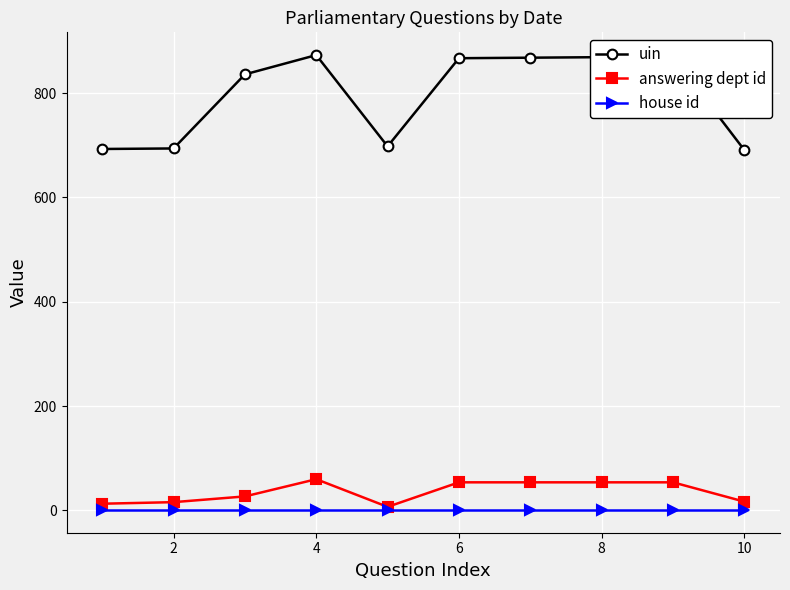

At how many categories does at least one series exceed 718?

6